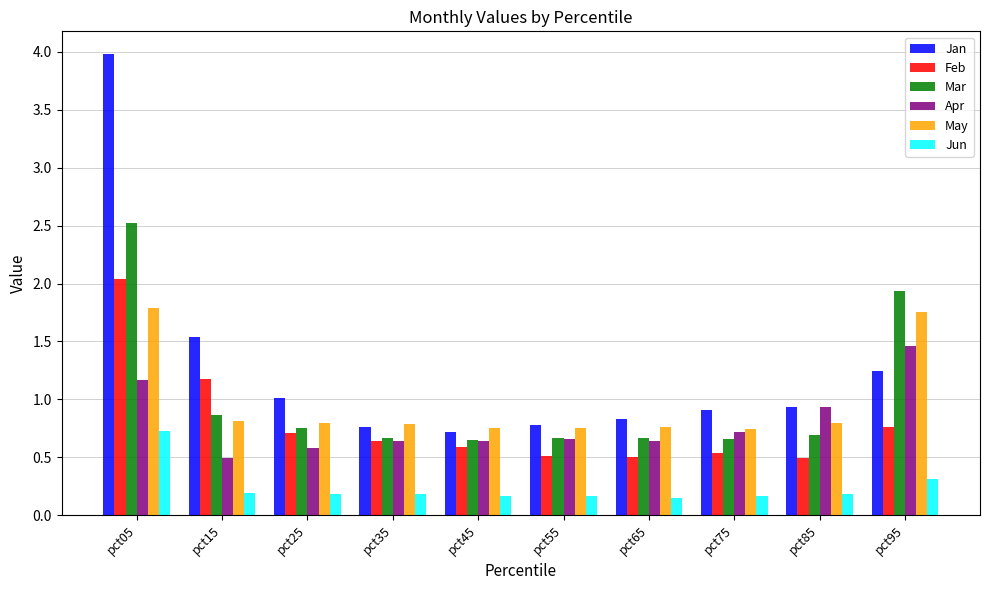

Which series changed the most between pct85 and pct95?

Mar